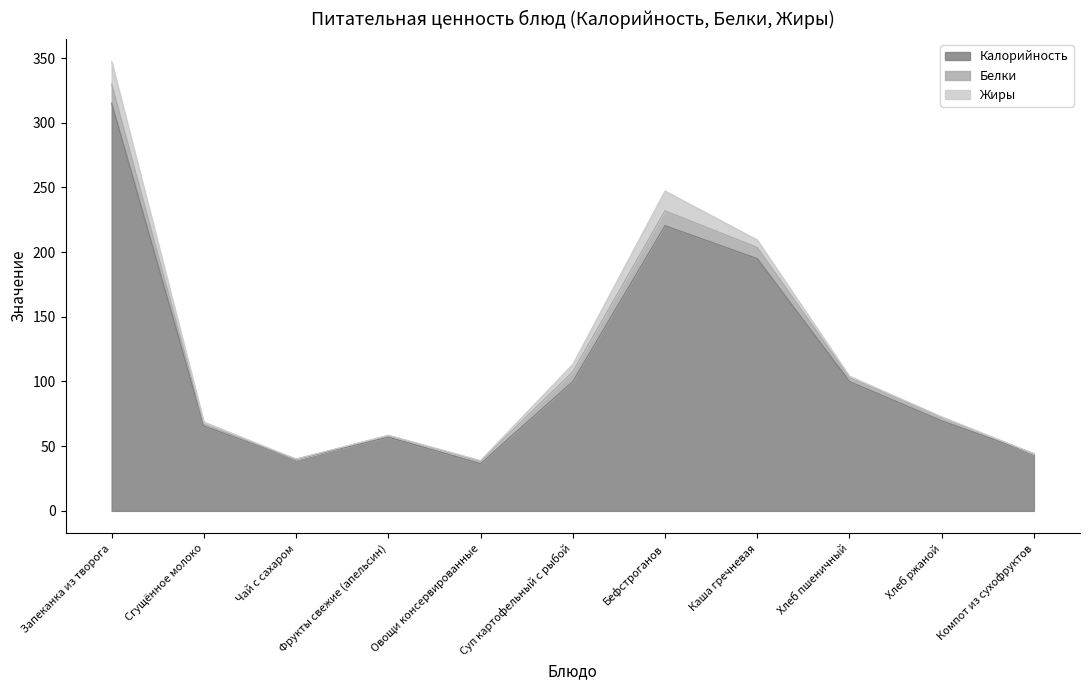

What is the difference between the second highest and minimum values in the Жиры series?

15.3